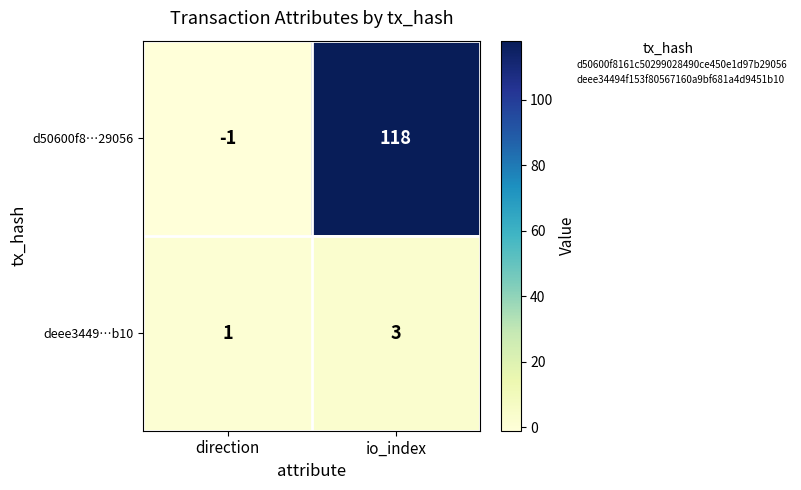

At which label is deee3449…b10 closest to 2?

direction